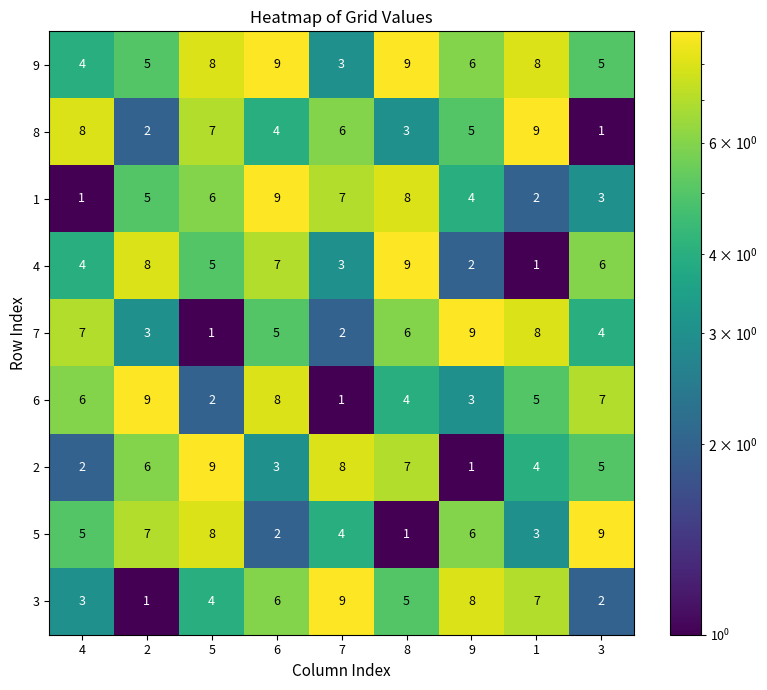

True or false: 2 has a value of 2 at 4.

True